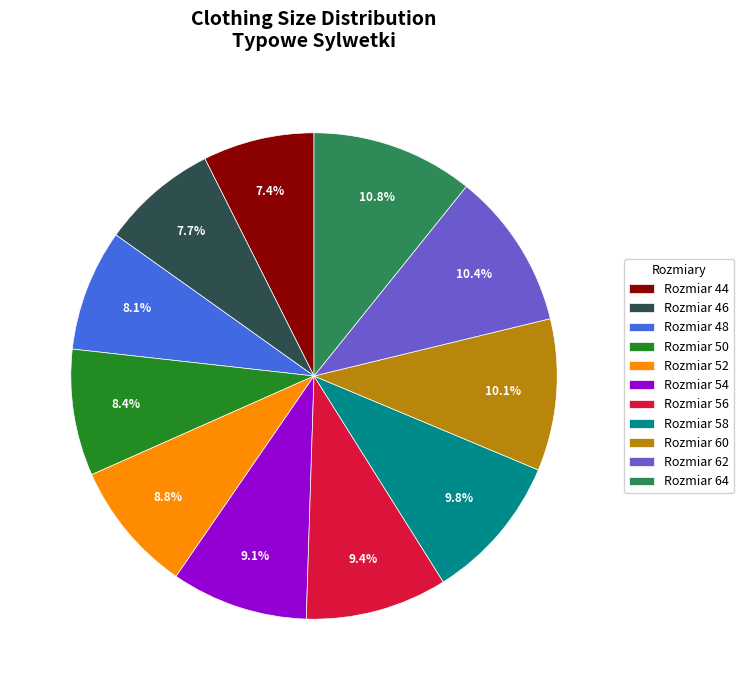

Between Rozmiar 44 and Rozmiar 56, which is larger?

Rozmiar 56